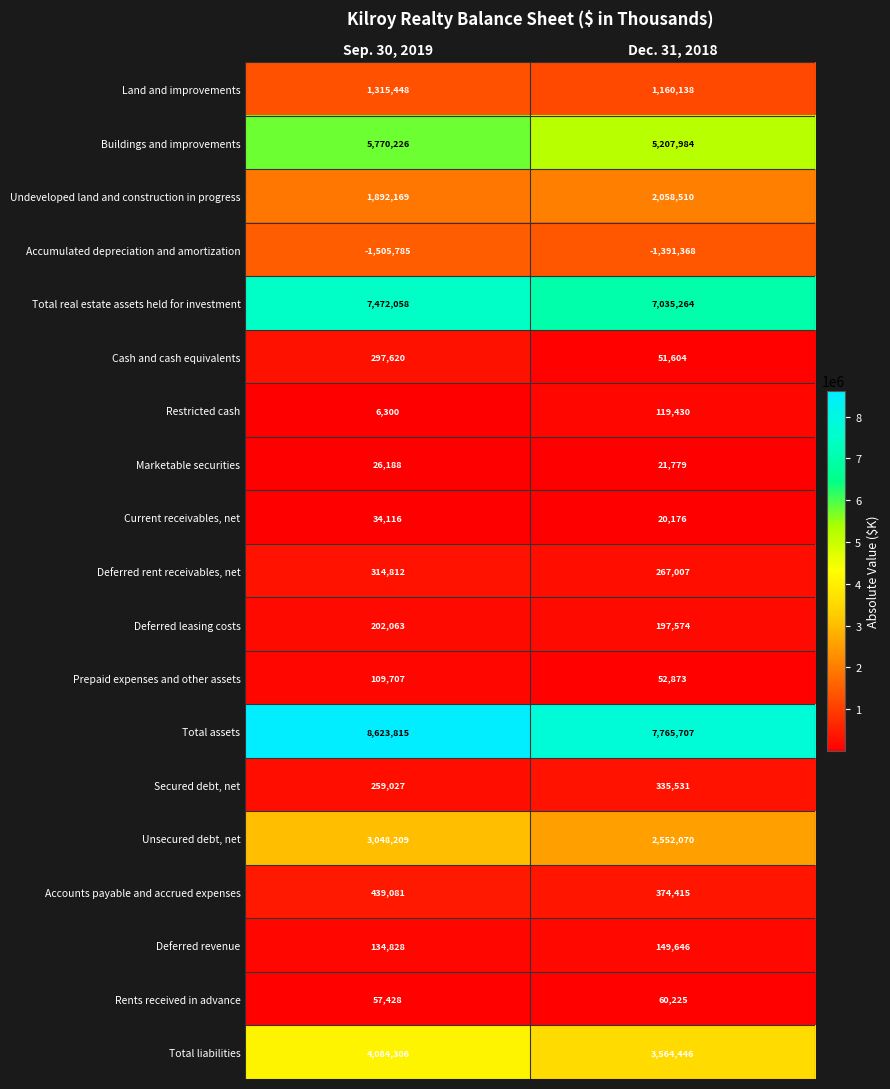

At which label is Rents received in advance closest to 58826?

Sep. 30, 2019